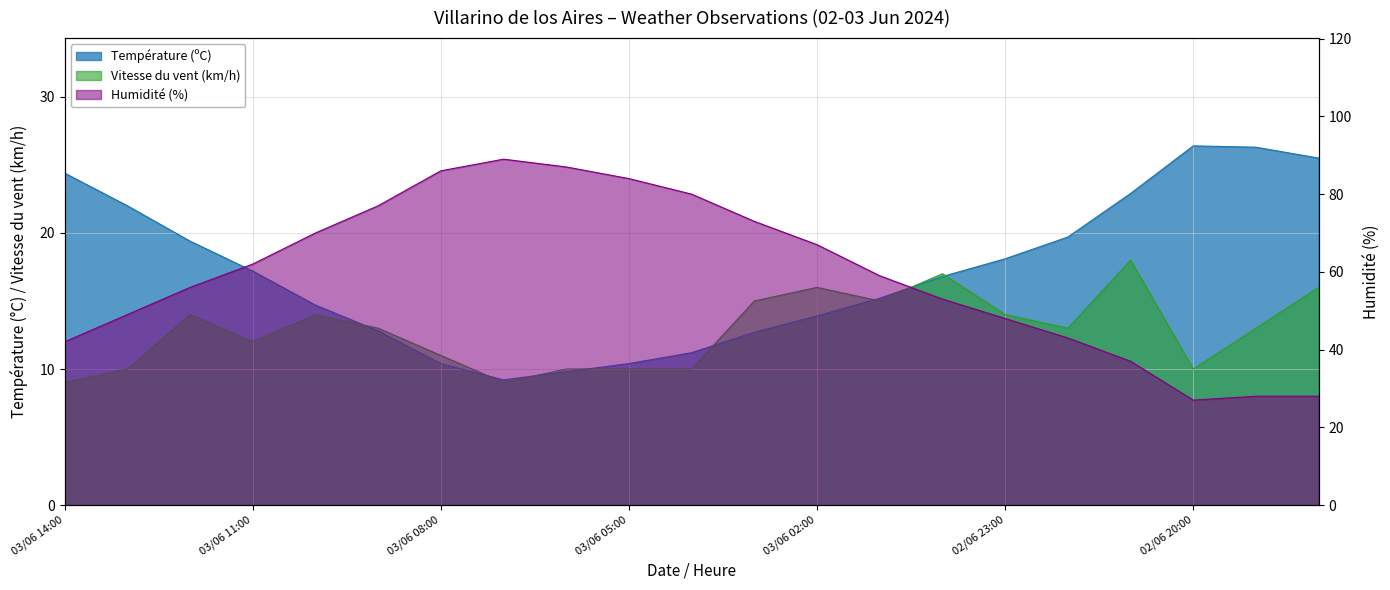

How many interior local valleys does the Humidité (%) series have?

1